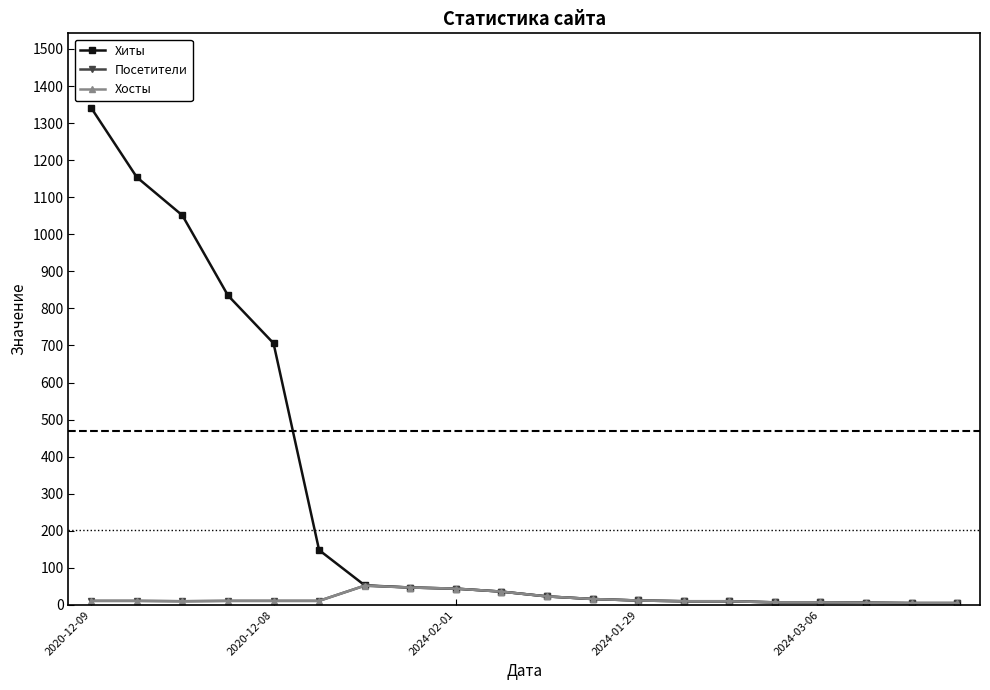

What is the sum of all Хосты values?

345